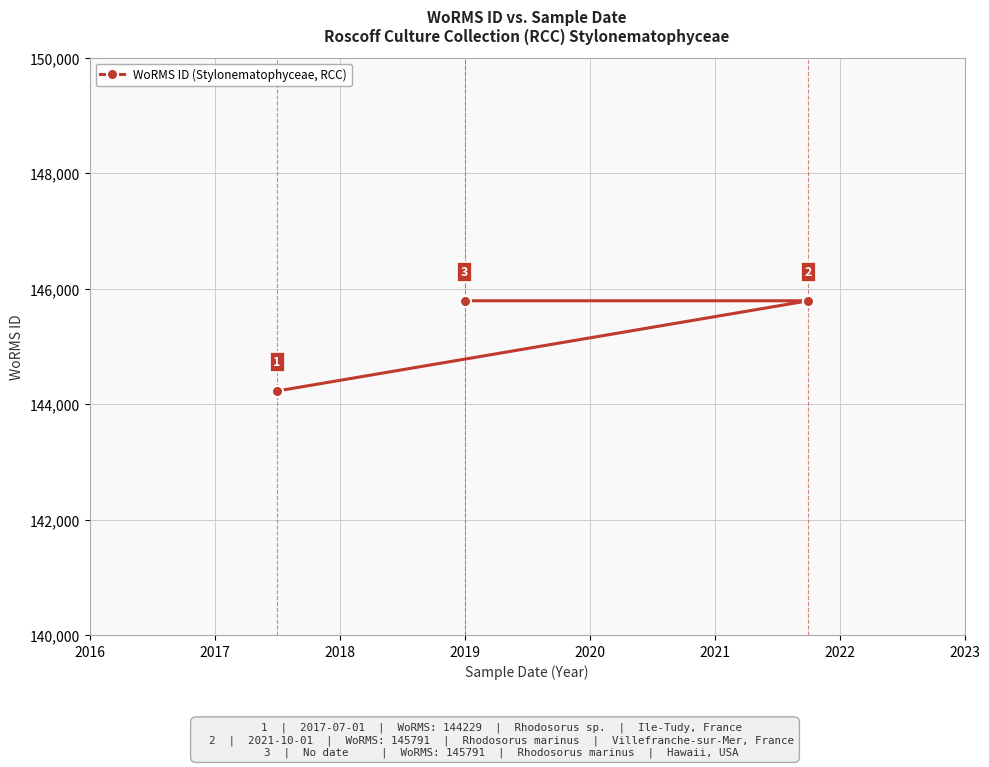

Count the number of categories in the chart.

3